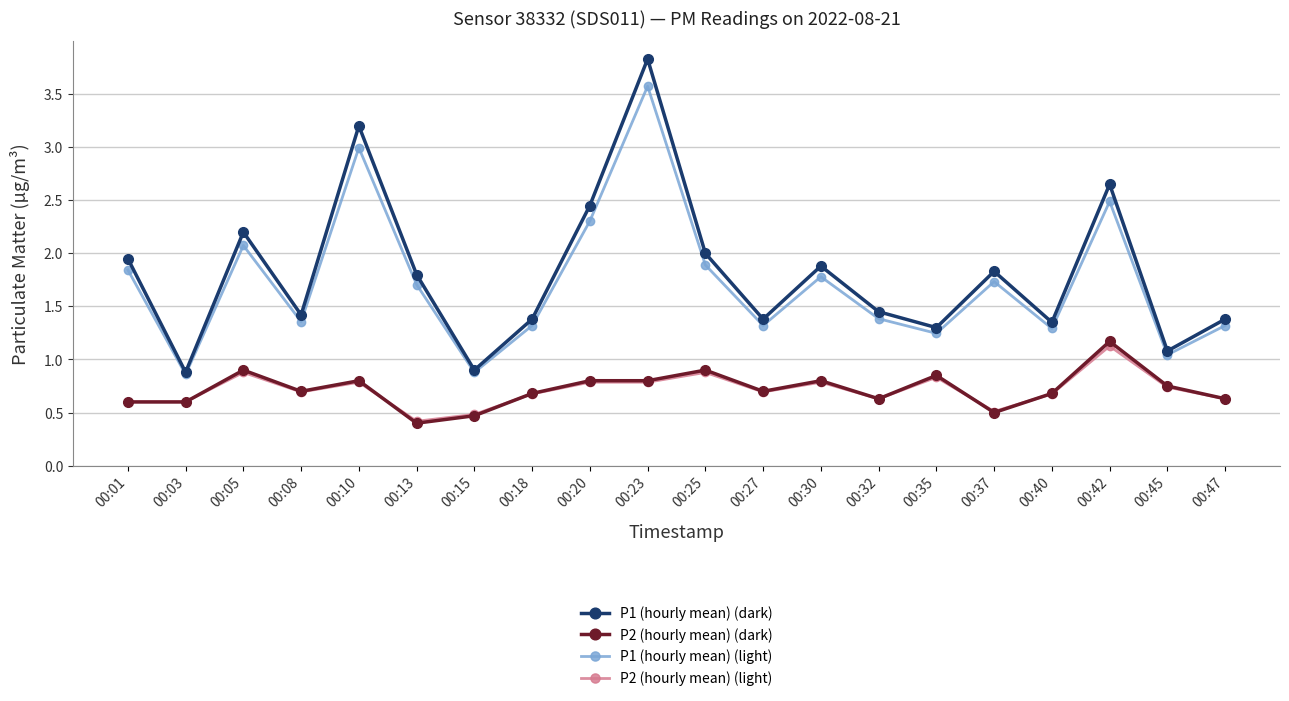

At which category does P1 (hourly mean) (light) reach its first local valley?

00:03